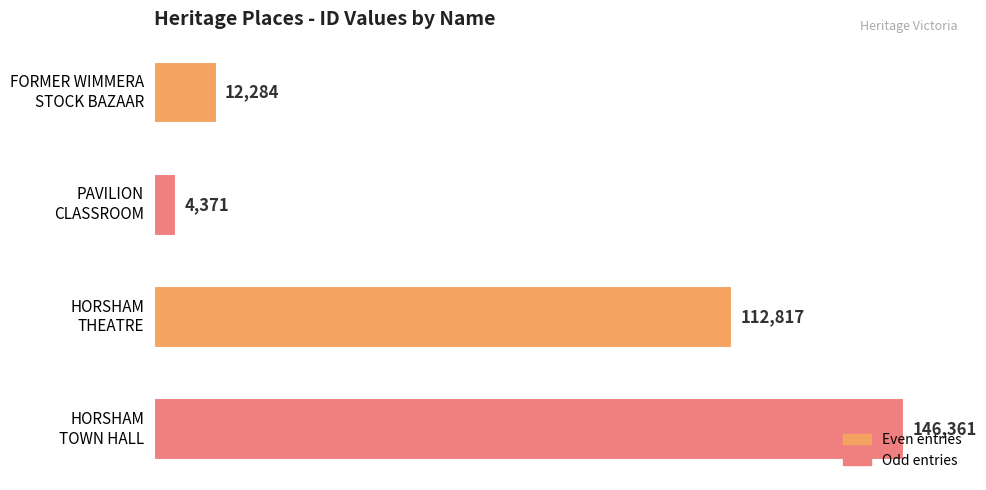

What is the value of the 2nd bar from the top?

4371